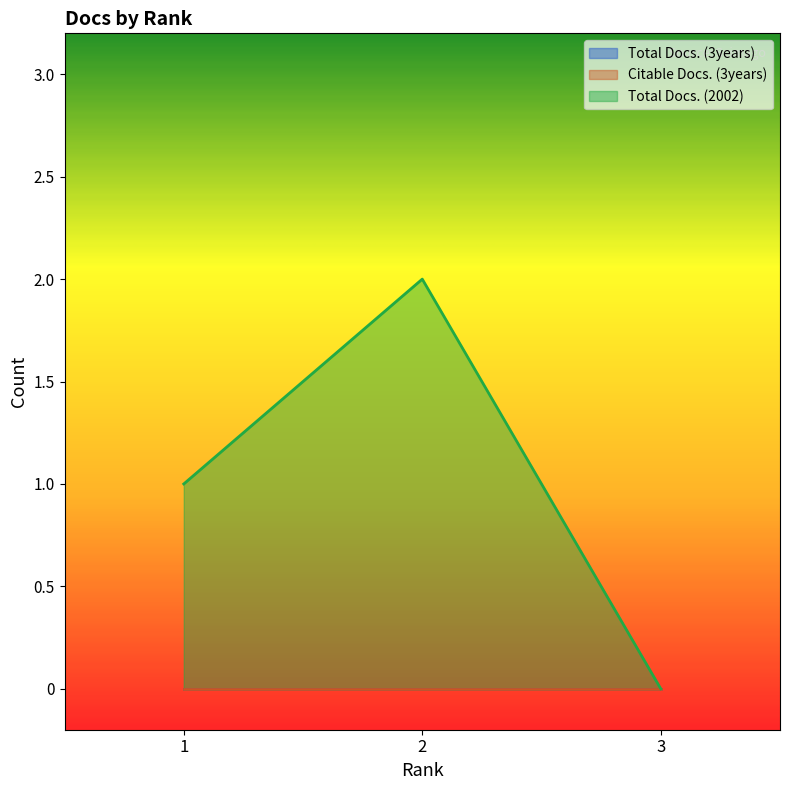

At which label is Total Docs. (3years) closest to 0?

1